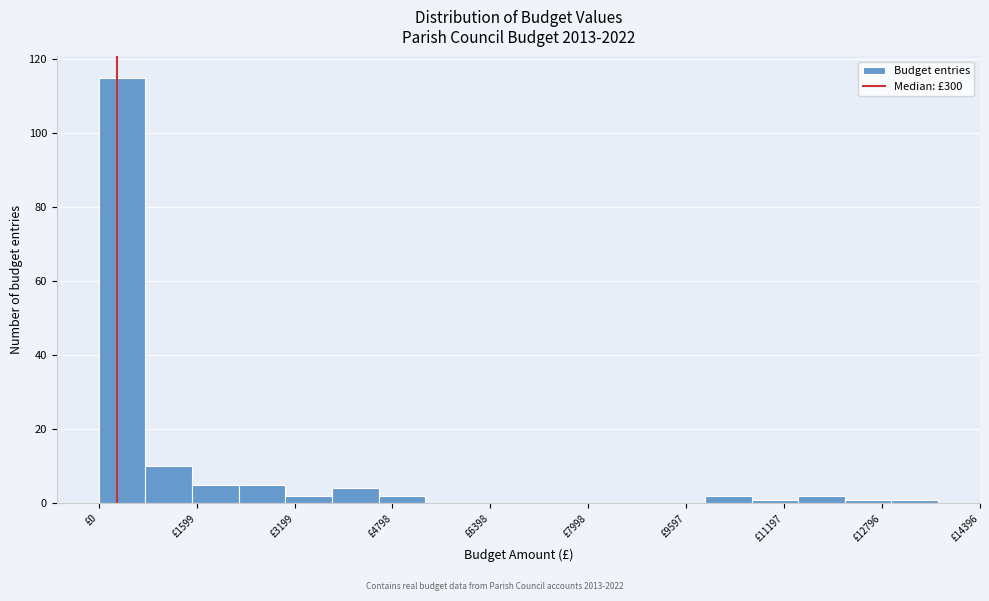

Read against the x-axis, roughly where is the centre of the tallest bar?

400